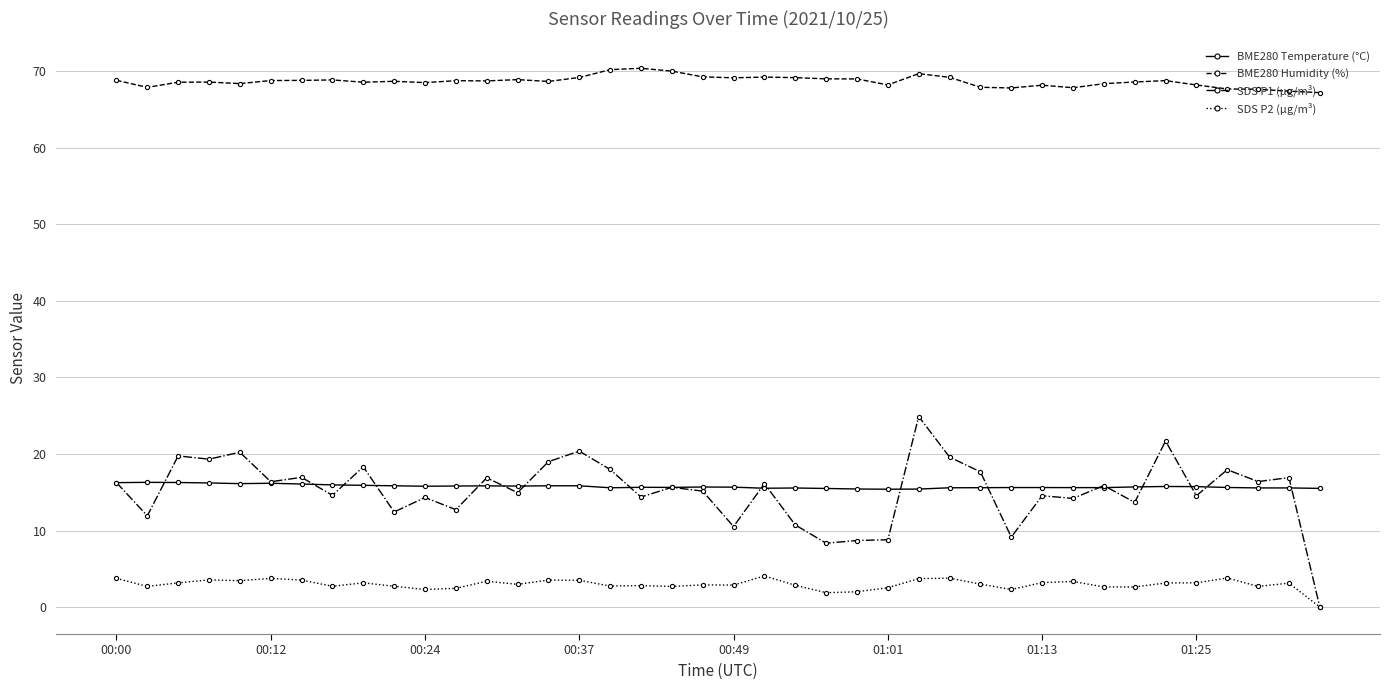

Rank the series by their maximum value, from highest to lowest.

BME280 Humidity (%), SDS P1 (µg/m³), BME280 Temperature (°C), SDS P2 (µg/m³)